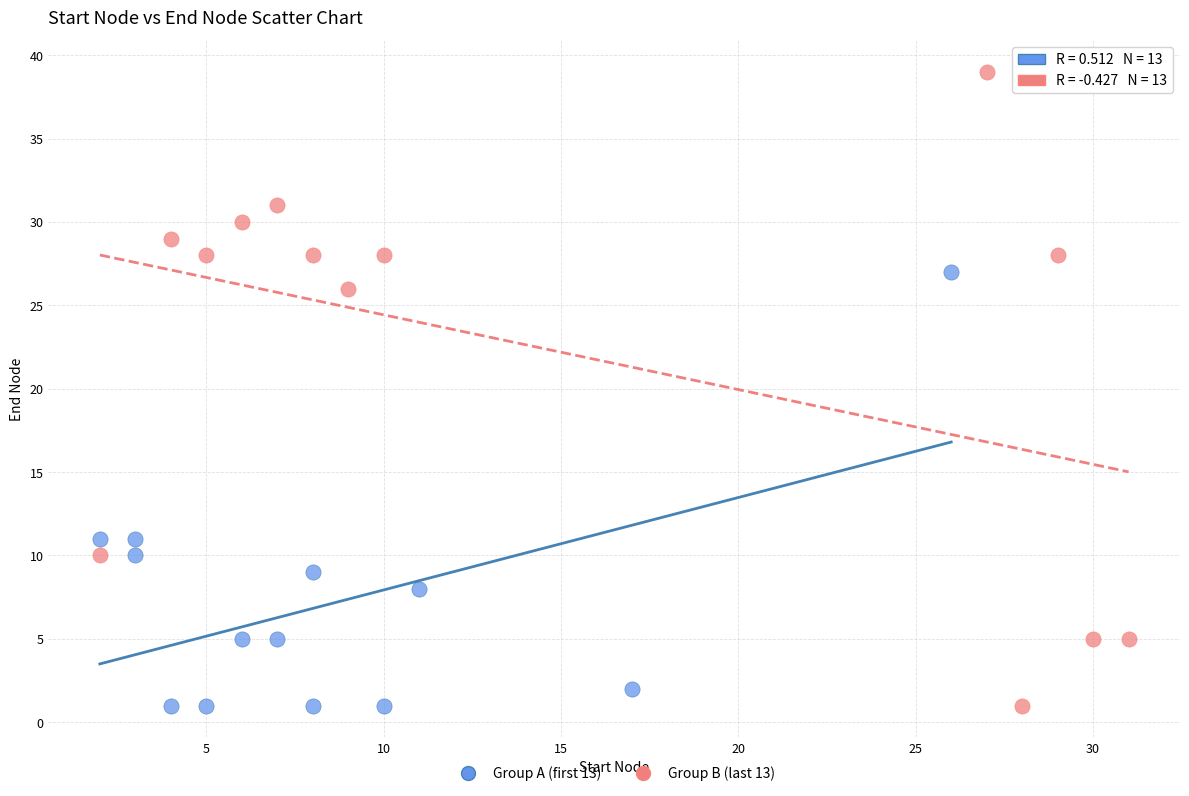

Which series has the widest spread of Y values?

Group B (last 13)